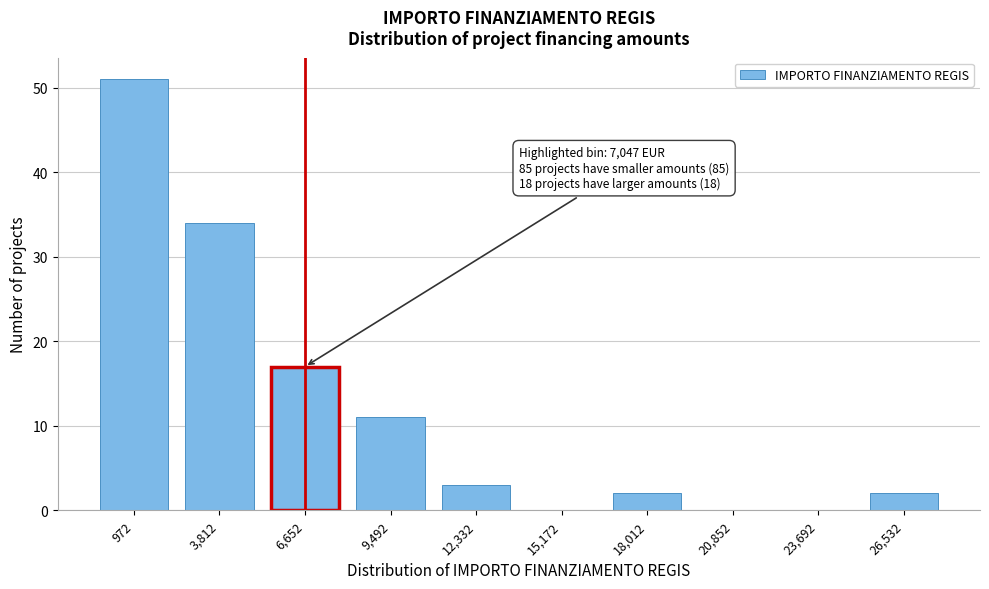

Reading left to right, extract all data points from this chart.

972=51	3,812=34	6,652=17	9,492=11	12,332=3	15,172=0	18,012=2	20,852=0	23,692=0	26,532=2